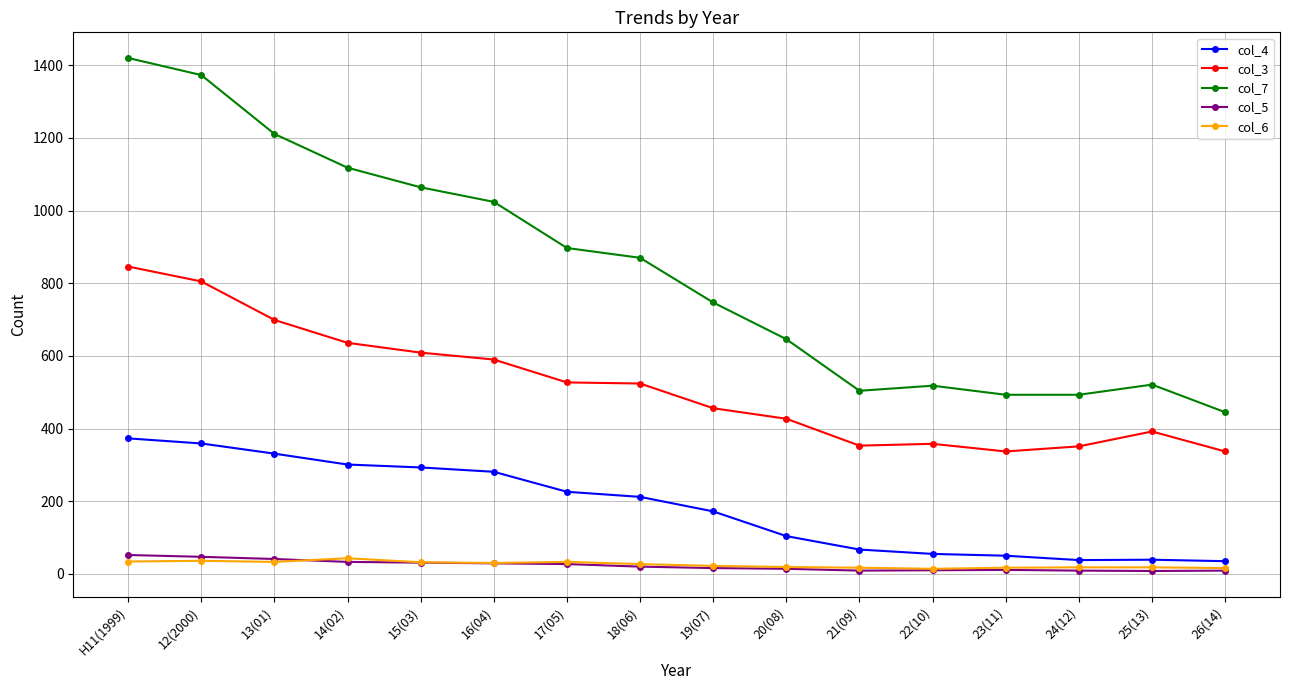

What is the difference between the highest and lowest values at 15(03)?

1033